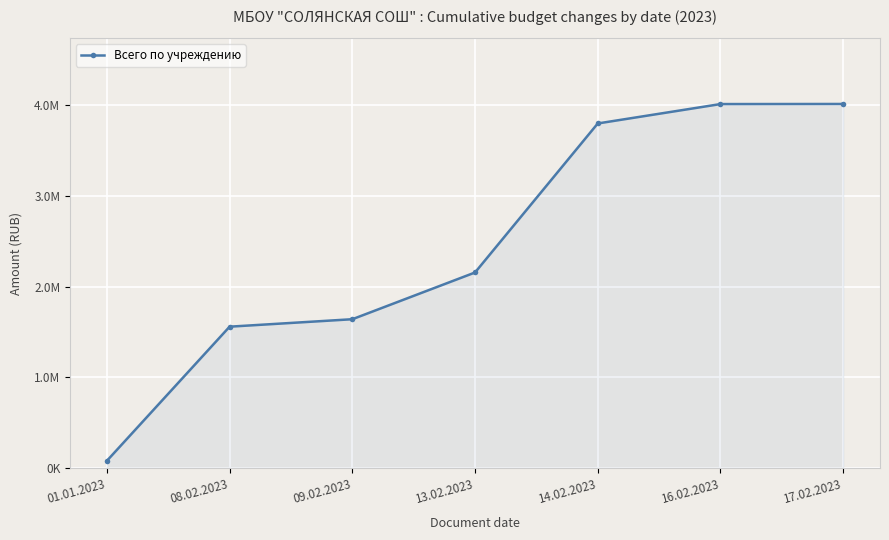

Reading right to left, what are all the values shown in this chart?

4012104.0	4011054.8	3797441.4	2156112.0	1641329.4	1559262.9	82066.5